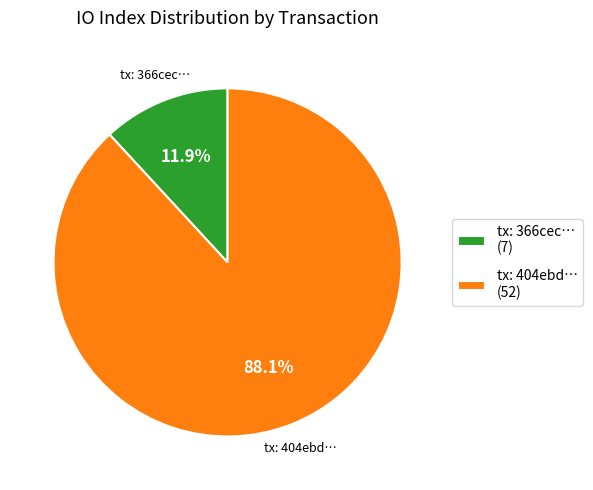

What is the total percentage of tx: 404ebd… (52) and tx: 366cec… (7)?

100.0%